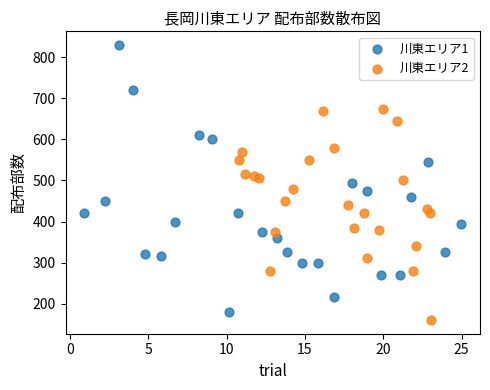

Which series reaches the minimum Y coordinate?

川東エリア2